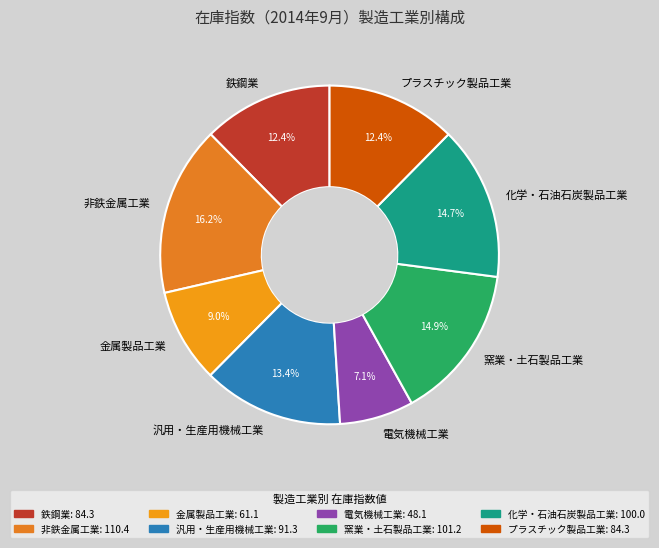

True or false: 窯業・土石製品工業 accounts for 22% of the total.

False